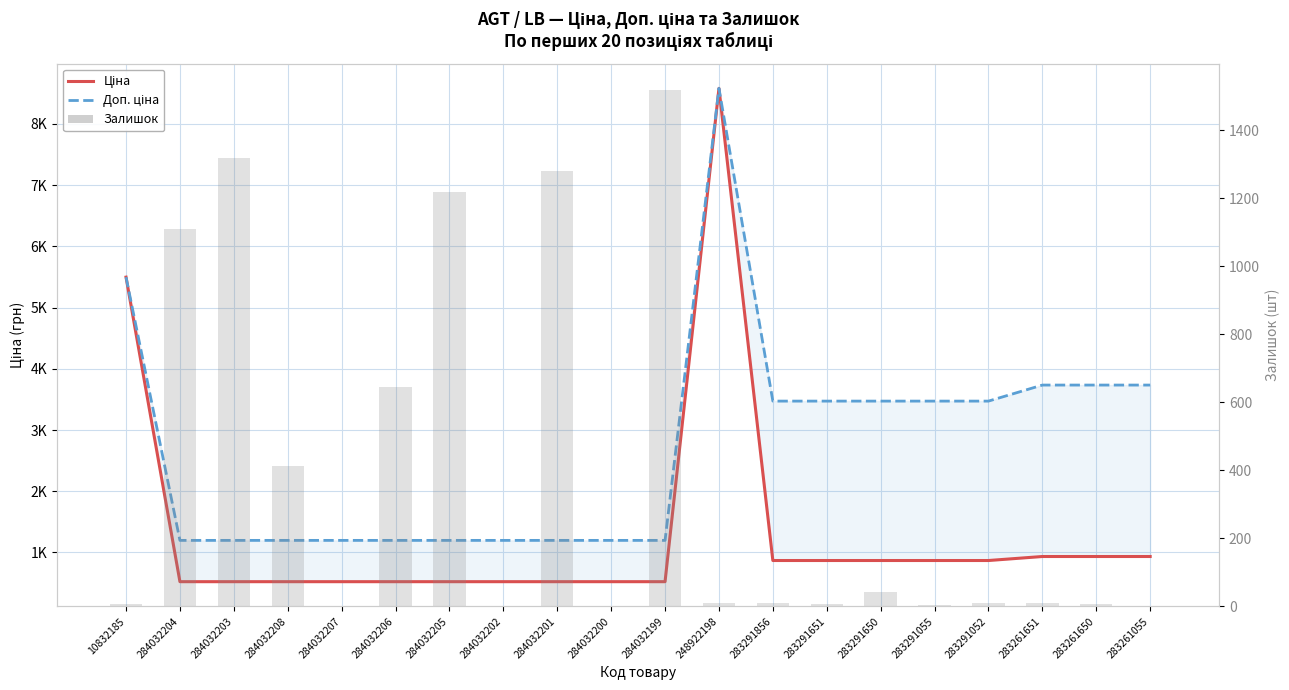

Count the number of categories in the chart.

20